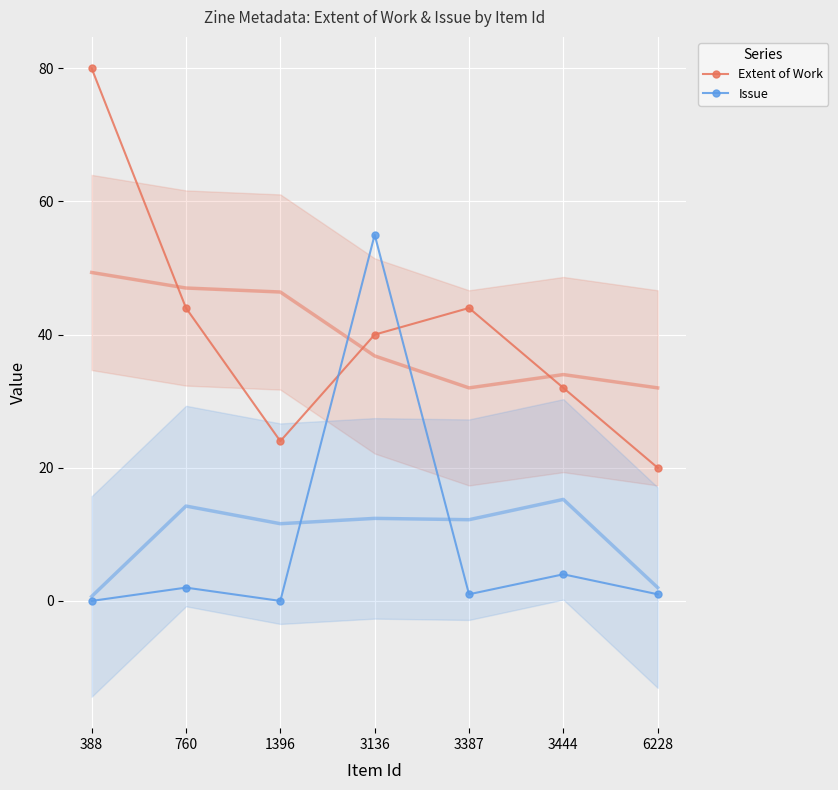

At which category does Issue reach its first local peak?

760